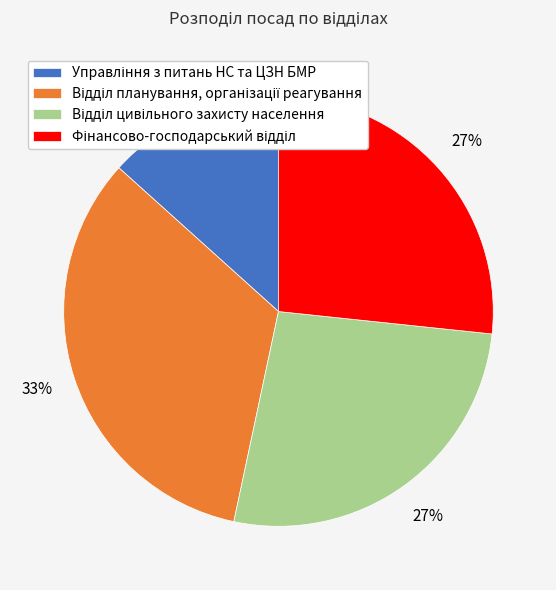

Is there a majority slice in this chart?

No